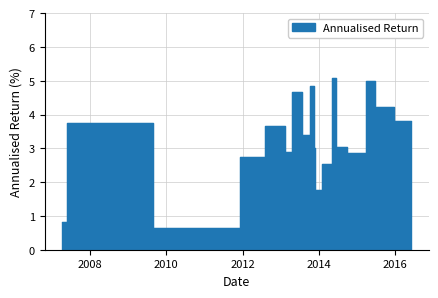

Is it true that the value at 2013-12-04 is 1.8?

True